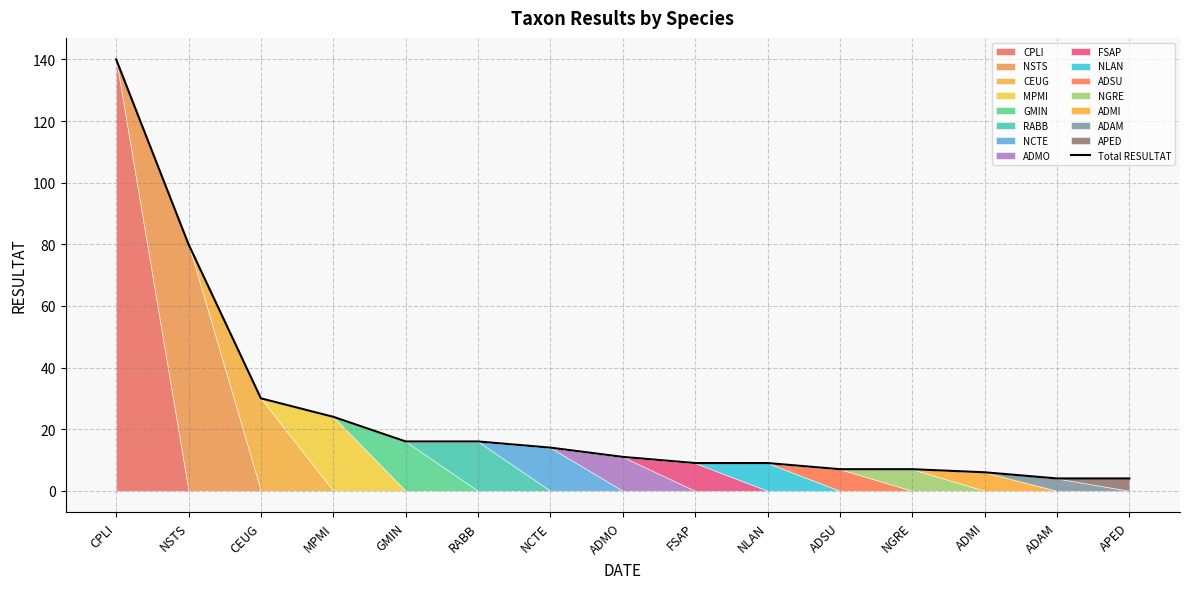

Reading right to left, list all the values displayed in this chart.

4	4	6	7	7	9	9	11	14	16	16	24	30	80	140